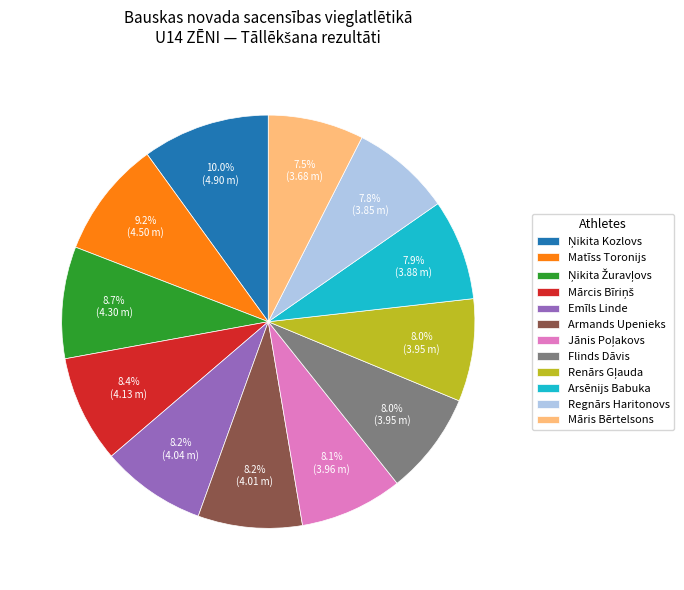

Between Regnārs Haritonovs and Matīss Toronijs, which is larger?

Matīss Toronijs